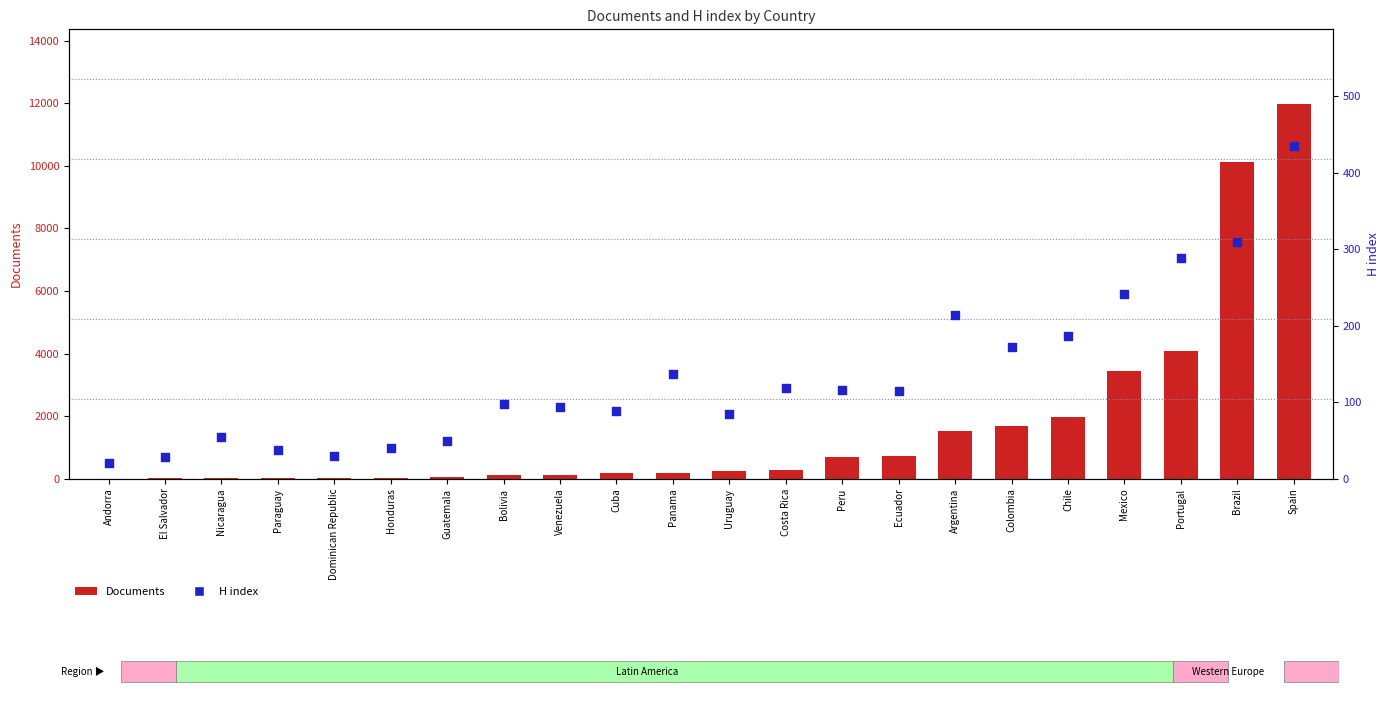

Which series contains the highest Y value?

Documents